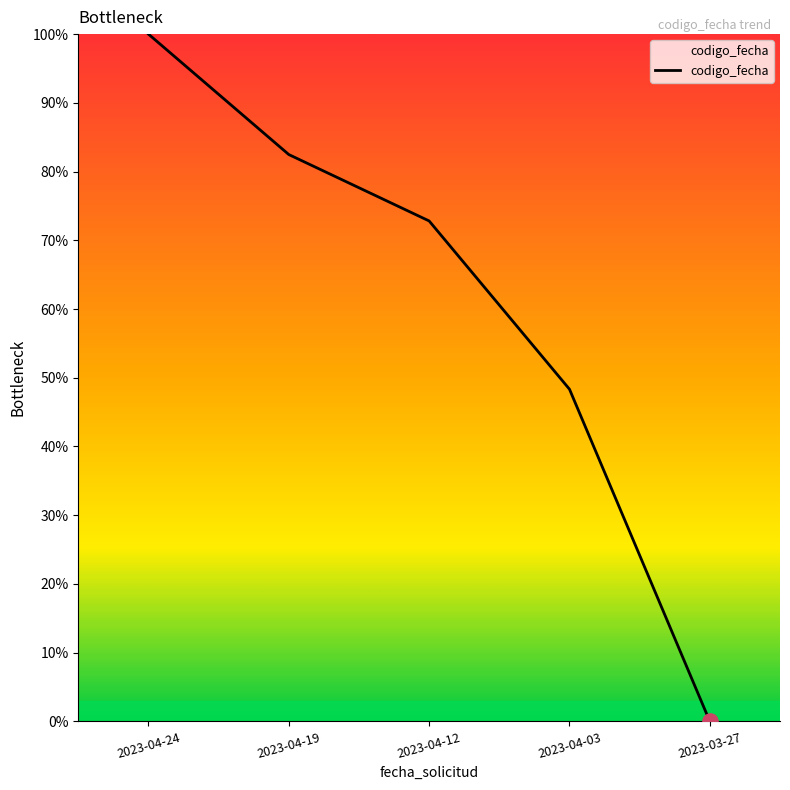

Approximately how many times larger is the value at 2023-04-12 compared to 2023-04-24?

0.7